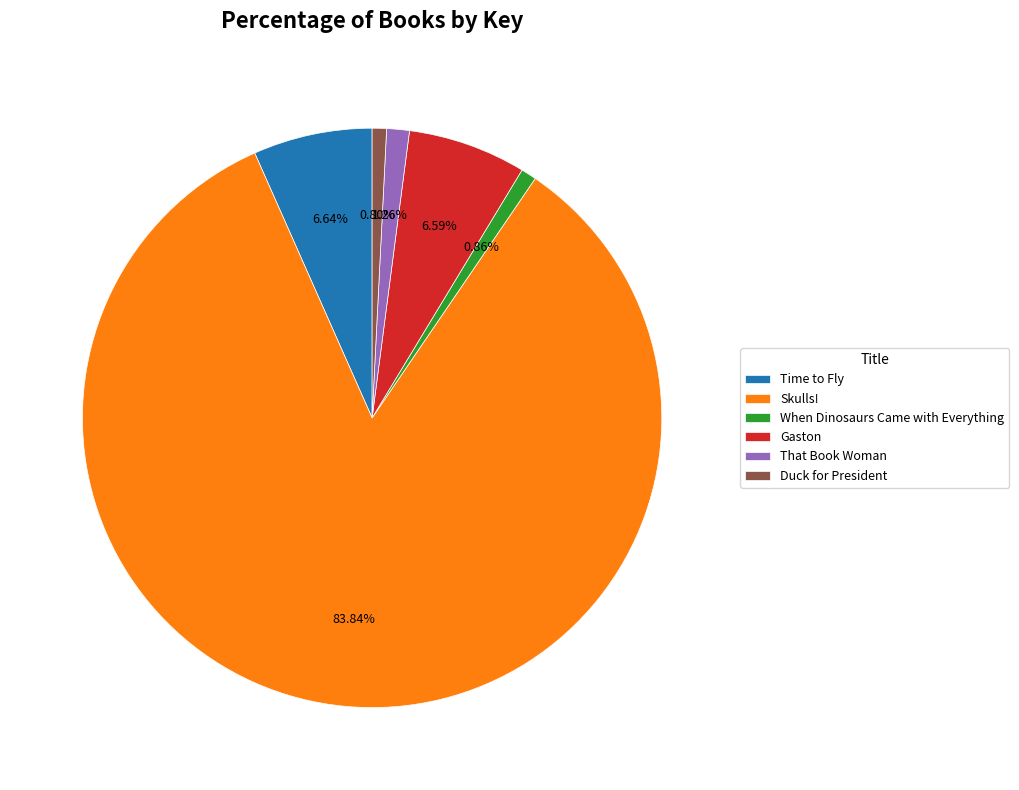

Count the number of slices in the pie.

6